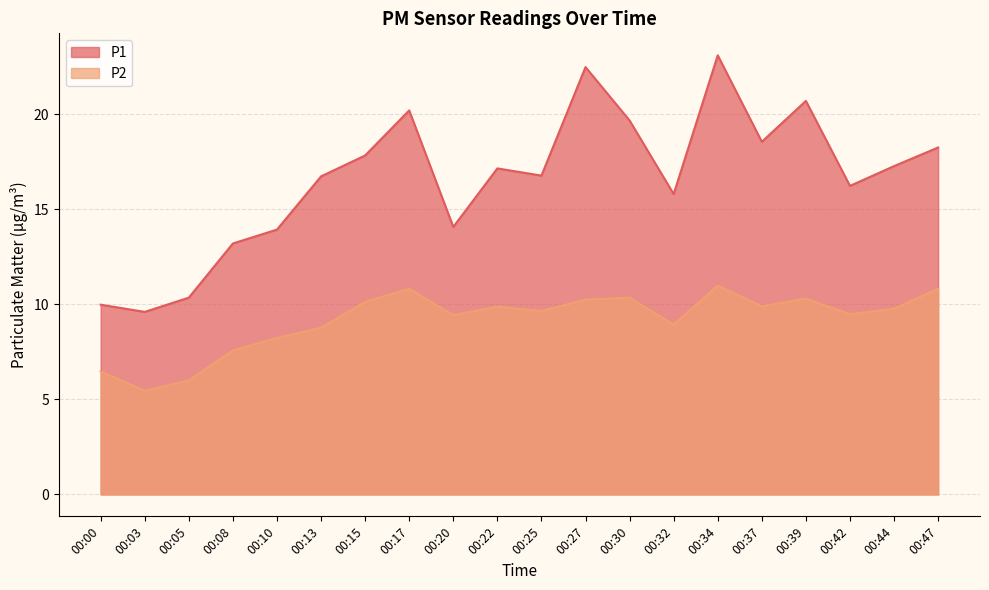

What is the smallest value displayed?

5.5